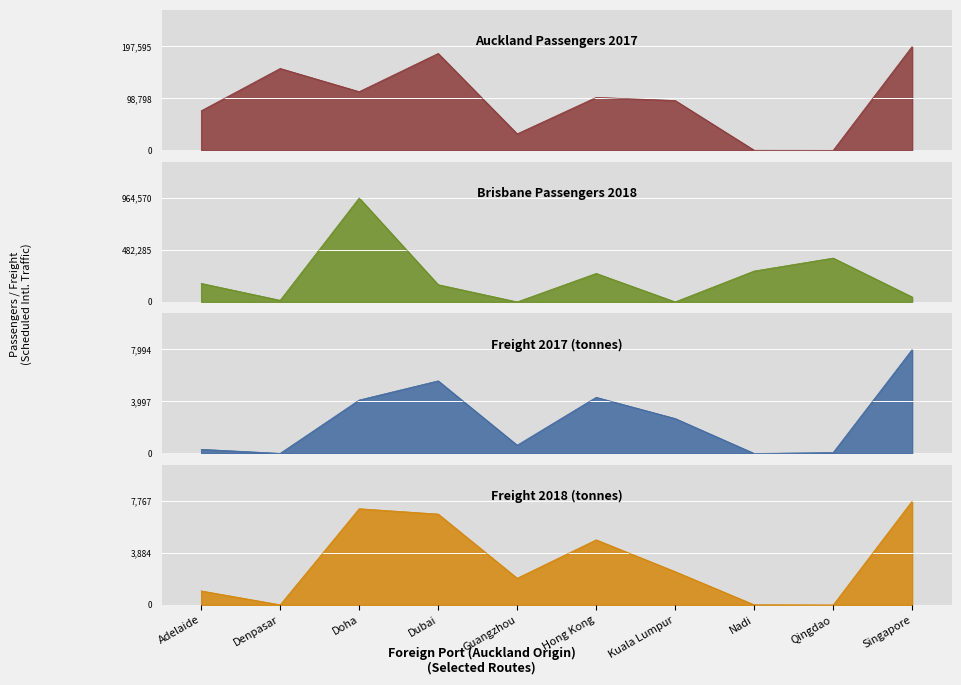

What is the sum of the Brisbane values at Hong Kong and Nadi?

550917.0